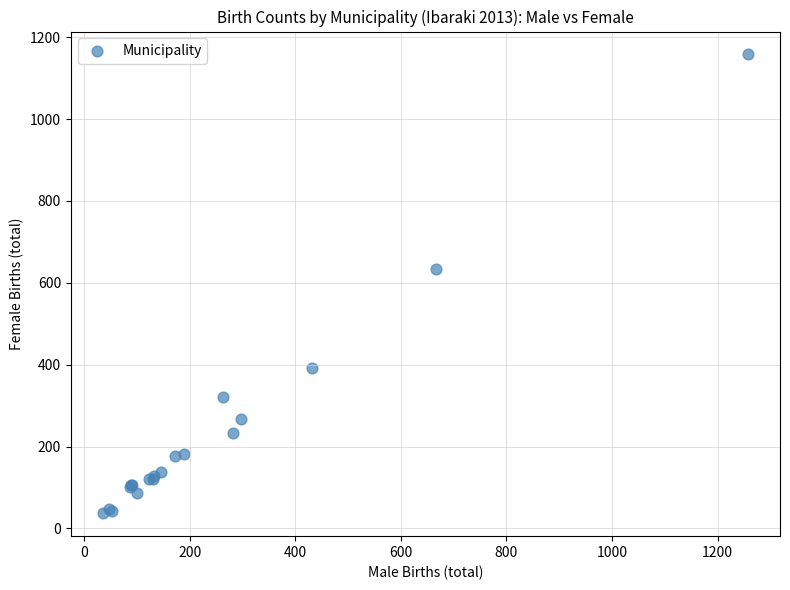

What Y value in the scatter plot is closest to 597?

633